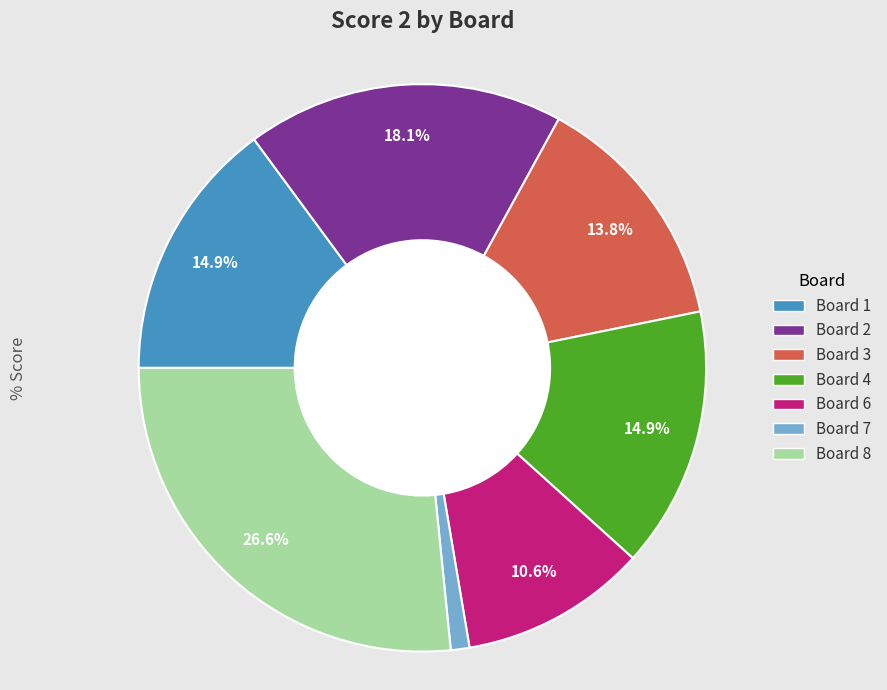

Does any single category account for the majority?

No